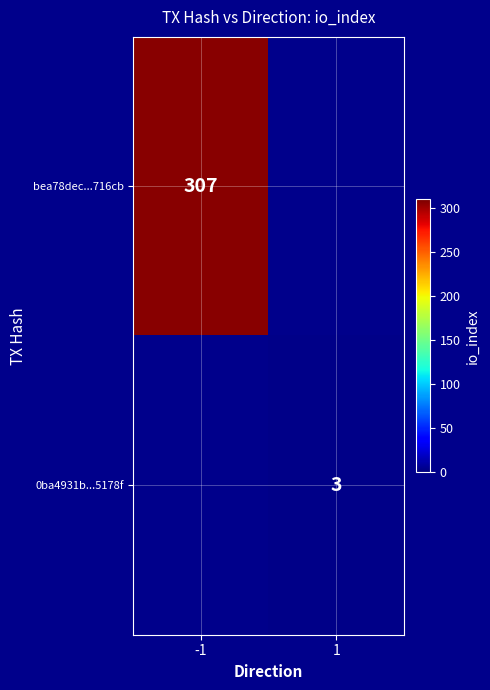

The value of 0ba4931b...5178f at 1 is 5. True or false?

False